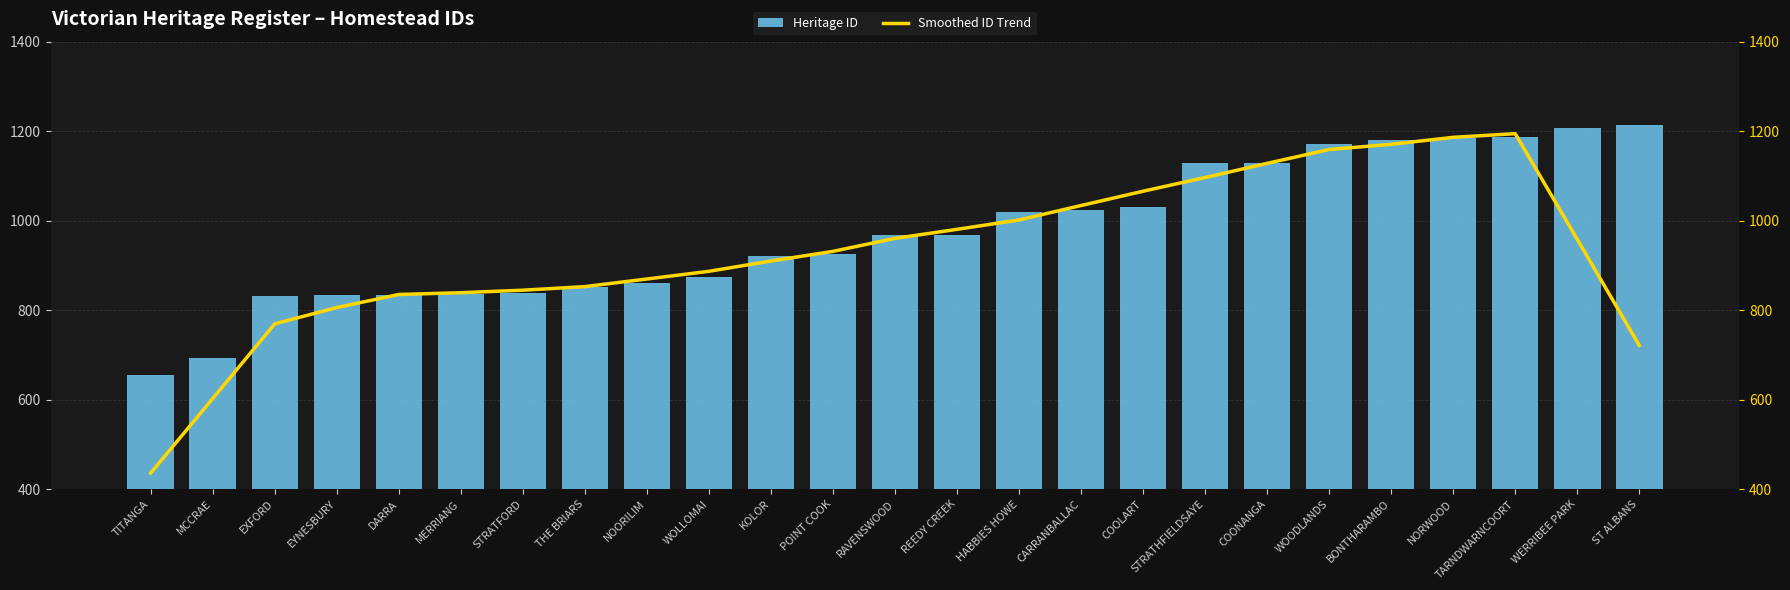

What is the total value across all series at STRATHFIELDSAYE?

2224.4